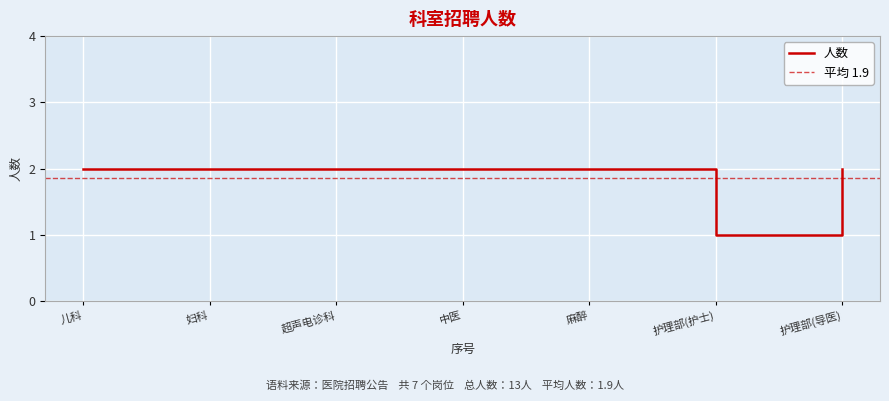

The 人数 series shows 2 at 护理部(导医). True or false?

True